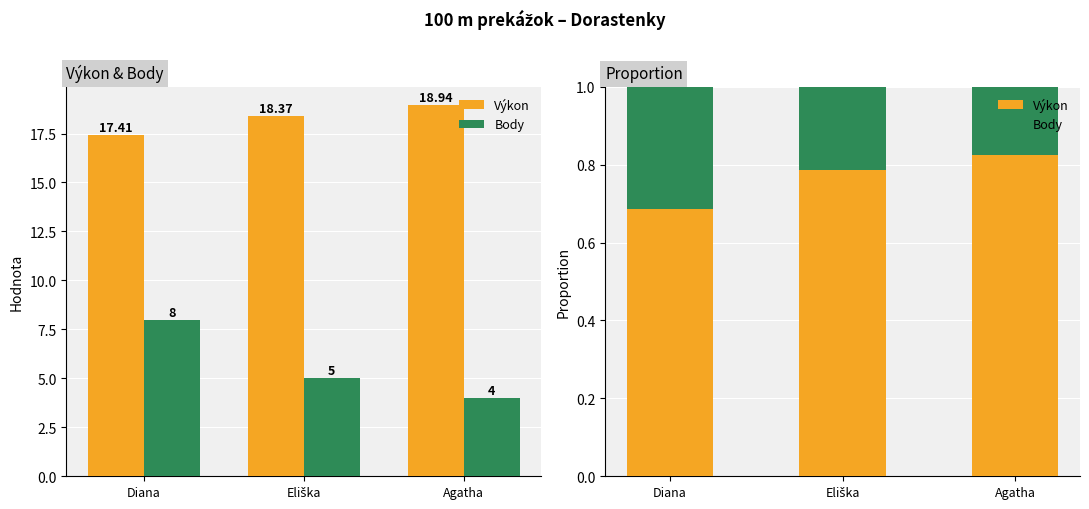

What is the minimum value for Výkon?

0.7